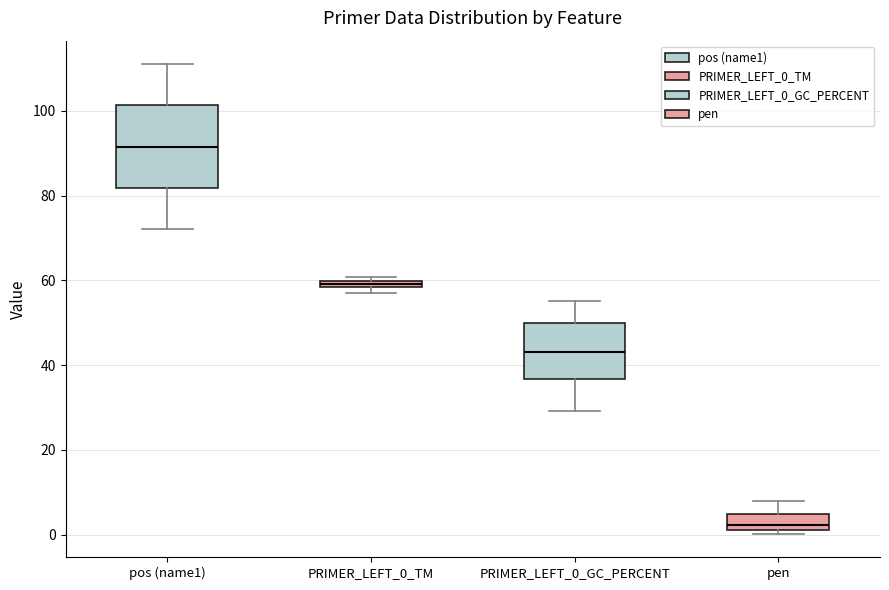

Which box is the tallest, from its lower edge to its upper edge?

pos (name1)